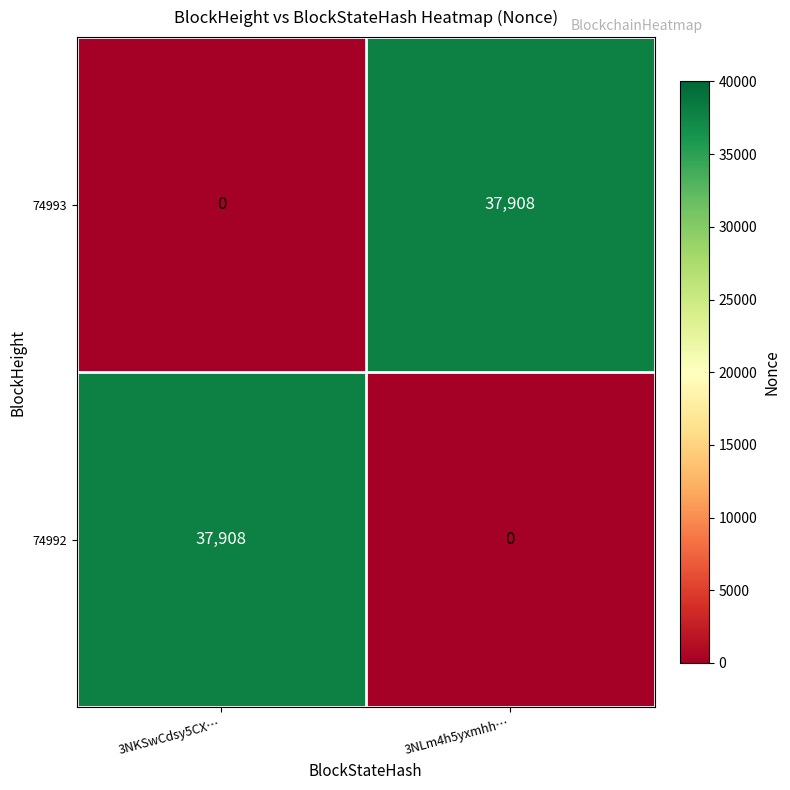

Rank the series at 3NKSwCdsy5CX… from highest to lowest value.

74992, 74993